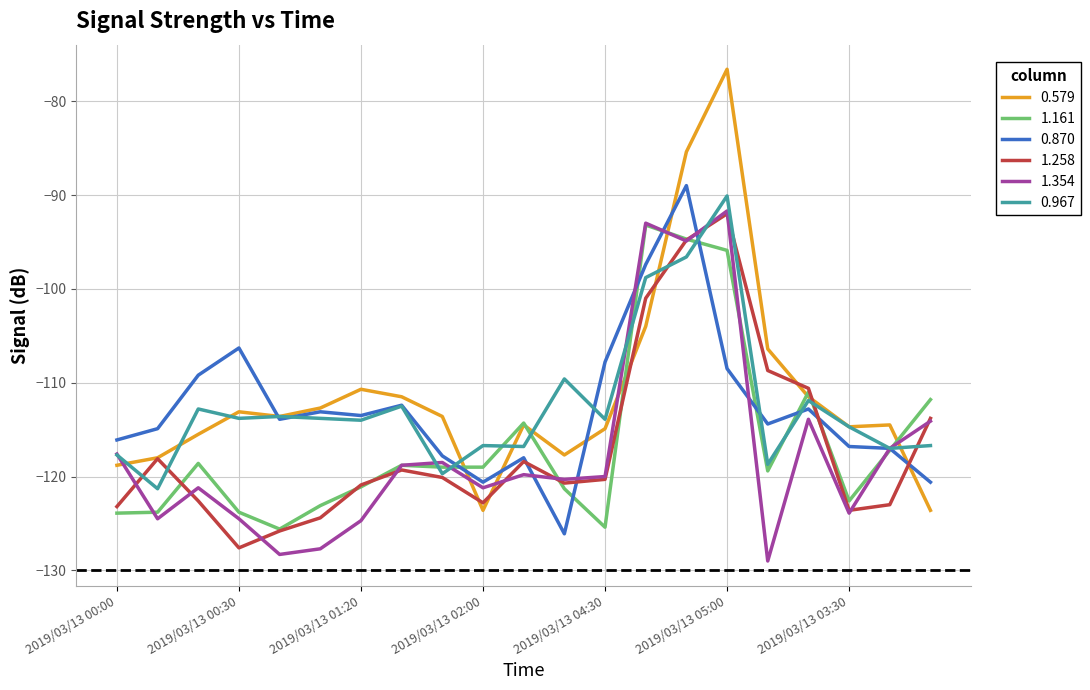

What is the average value of the 0.579 series?

-111.2